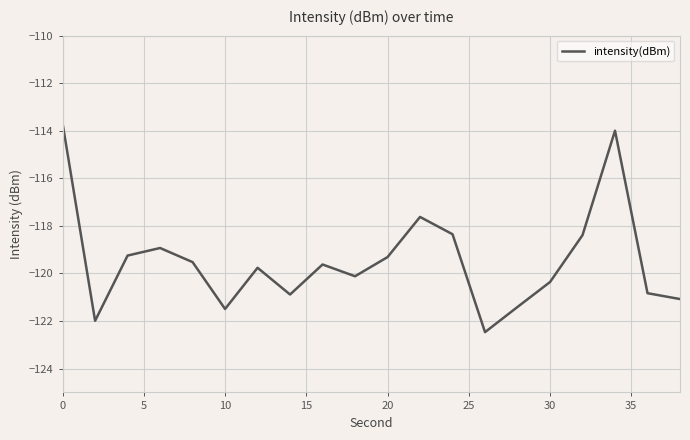

What is the smallest value displayed?

-122.5